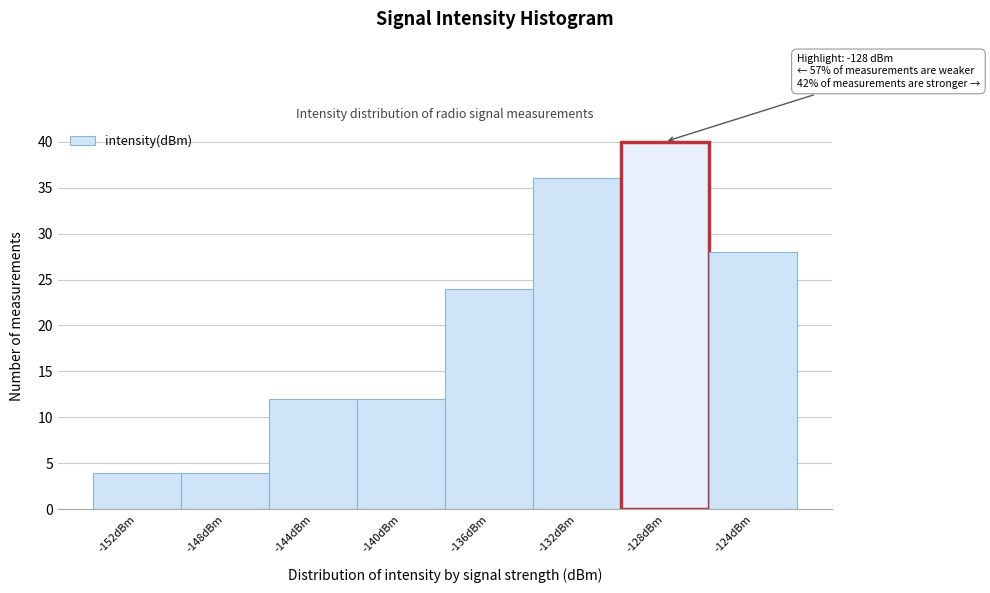

Reading left to right, list all the values displayed in this chart.

-152dBm=4	-148dBm=4	-144dBm=12	-140dBm=12	-136dBm=24	-132dBm=36	-128dBm=40	-124dBm=28